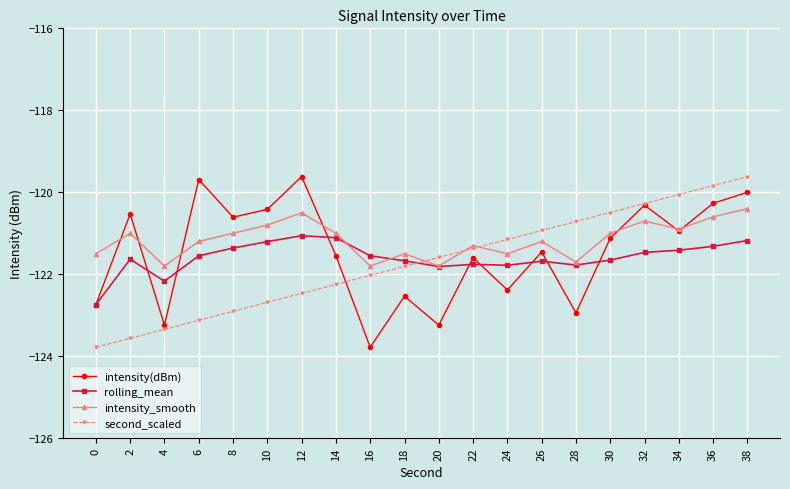

How many lines are shown in the chart?

4